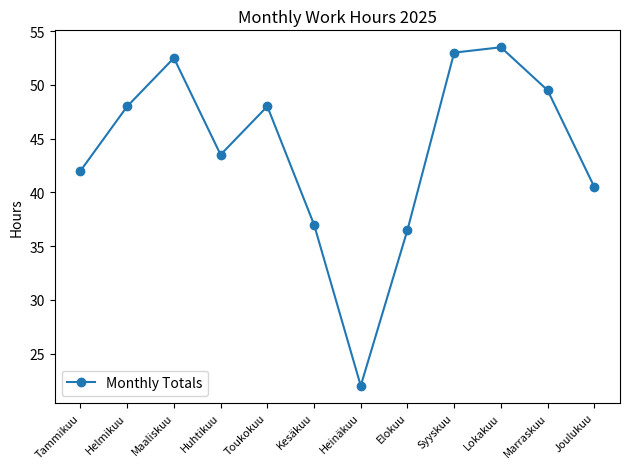

Which category has the highest value across all series?

Lokakuu